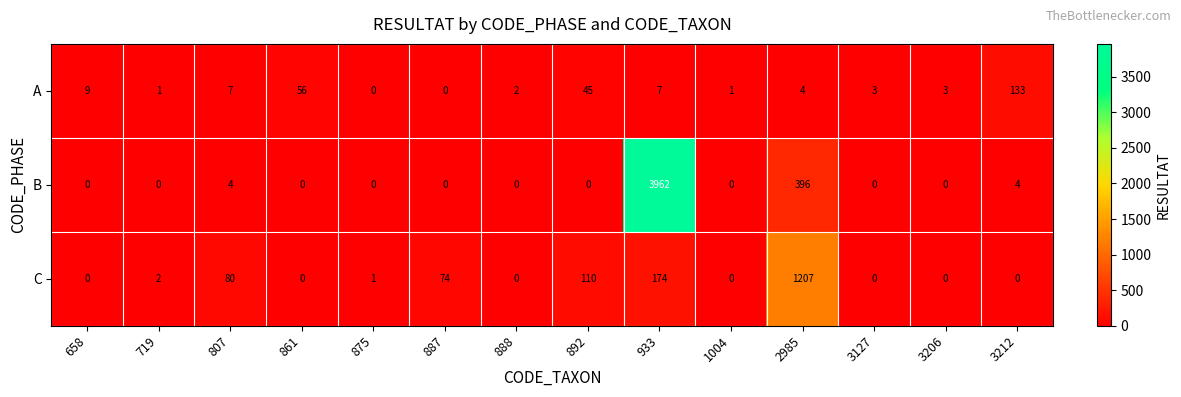

What is the total value across all series at 1004?

1